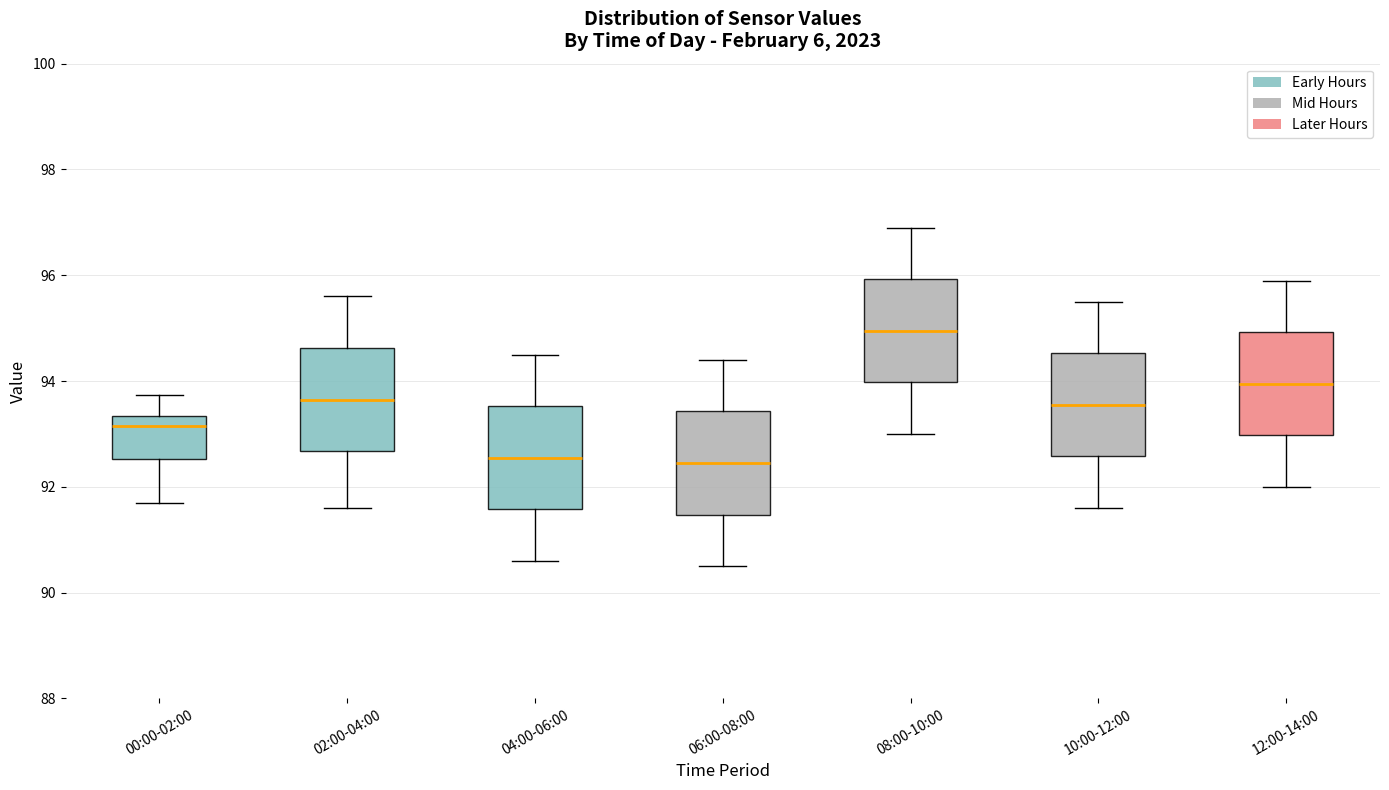

Reading left to right, read every box against the y-axis: the position of its median line, the range the box covers, and the ends of its whiskers. The values are not printed on the chart, so give them approximately, as read against the axis.

00:00-02:00: median 93.2, box 92.6 to 93.4, whiskers 91.8 to 93.8
02:00-04:00: median 93.6, box 92.6 to 94.6, whiskers 91.6 to 95.6
04:00-06:00: median 92.6, box 91.6 to 93.6, whiskers 90.6 to 94.6
06:00-08:00: median 92.4, box 91.4 to 93.4, whiskers 90.6 to 94.4
08:00-10:00: median 95.0, box 94.0 to 96.0, whiskers 93.0 to 97.0
10:00-12:00: median 93.6, box 92.6 to 94.6, whiskers 91.6 to 95.6
12:00-14:00: median 94.0, box 93.0 to 95.0, whiskers 92.0 to 96.0